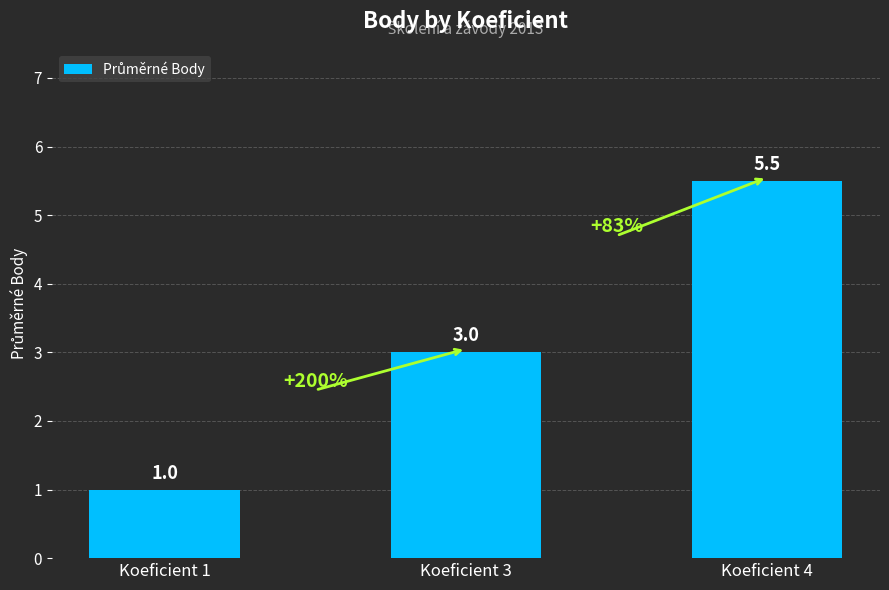

What is the ratio of the value at Koeficient 3 to the value at Koeficient 4?

0.5